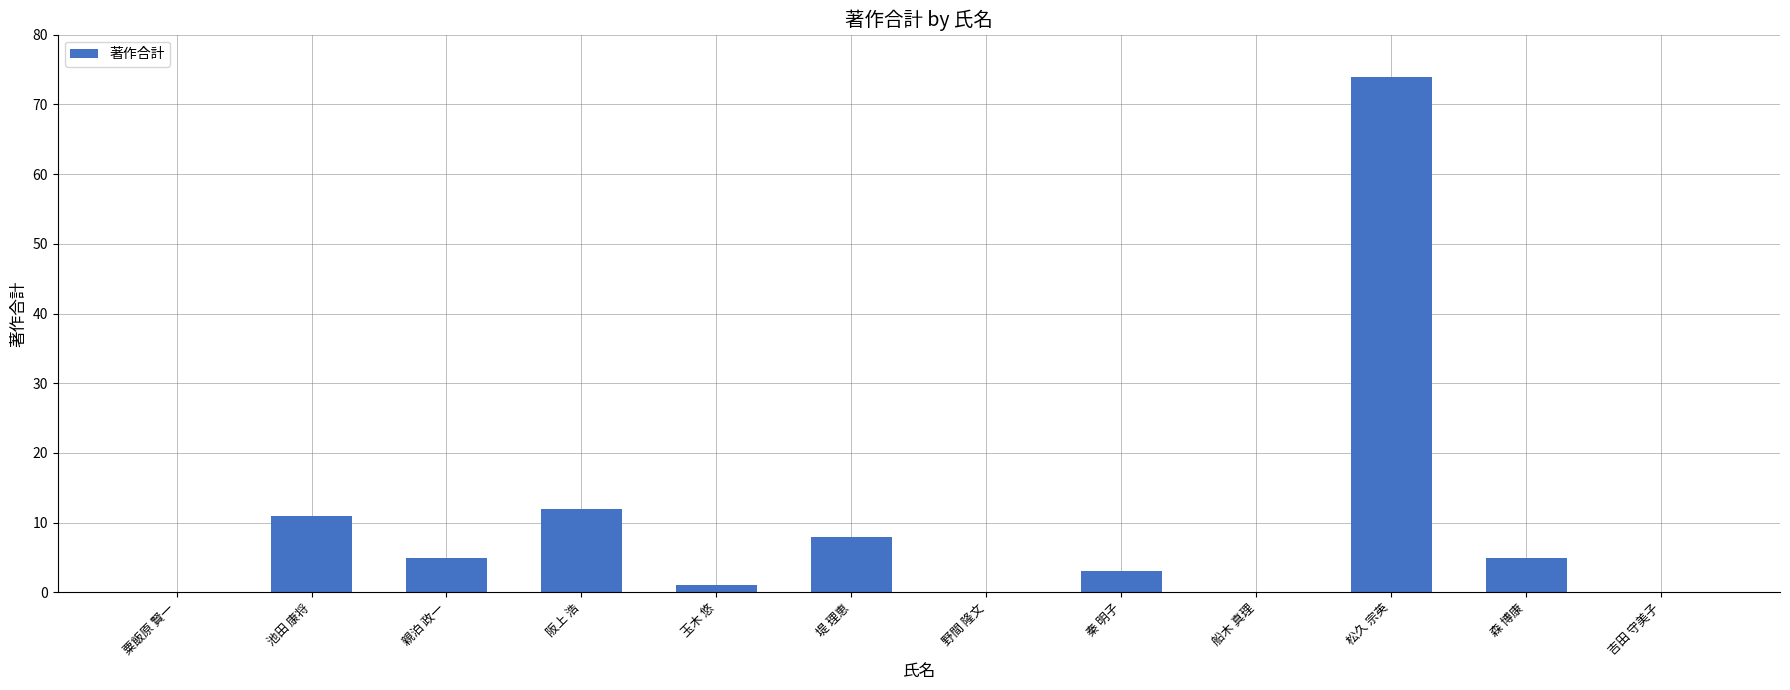

Is it true that the value at 親泊 政一 is 2?

False